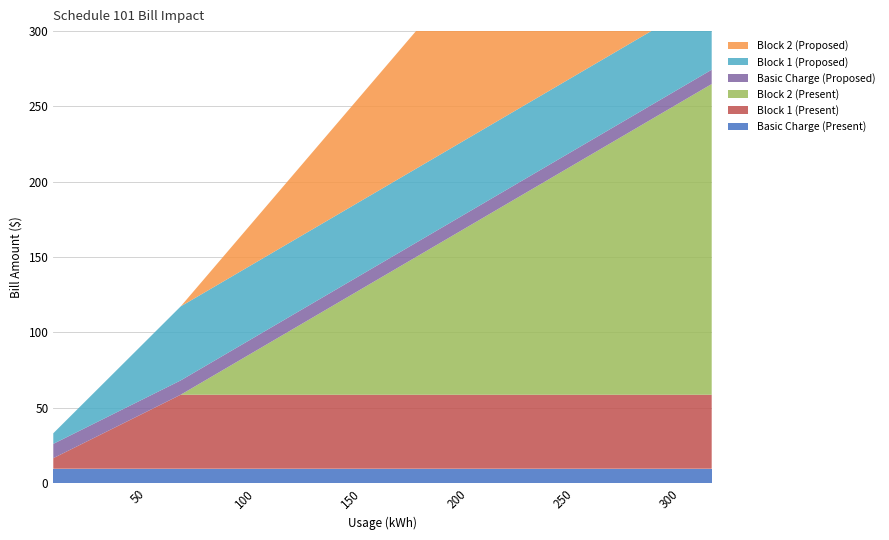

Reading left to right, extract all data points from this chart.

Basic Charge (Present): 9.5	9.5	9.5	9.5	9.5	9.5	9.5	9.5	9.5	9.5	9.5	9.5	9.5	9.5	9.5	9.5	9.5	9.5	9.5	9.5	9.5	9.5	9.5	9.5	9.5	9.5	9.5	9.5	9.5	9.5	9.5	9.5
Block 1 (Present): 7.0	14.0	21.1	28.1	35.1	42.1	49.1	49.1	49.1	49.1	49.1	49.1	49.1	49.1	49.1	49.1	49.1	49.1	49.1	49.1	49.1	49.1	49.1	49.1	49.1	49.1	49.1	49.1	49.1	49.1	49.1	49.1
Block 2 (Present): 0.0	0.0	0.0	0.0	0.0	0.0	0.0	8.2	16.5	24.7	33.0	41.2	49.5	57.7	66.0	74.2	82.5	90.7	99.0	107.2	115.5	123.7	132.0	140.2	148.5	156.7	165.0	173.2	181.5	189.7	198.0	206.2
Basic Charge (Proposed): 9.5	9.5	9.5	9.5	9.5	9.5	9.5	9.5	9.5	9.5	9.5	9.5	9.5	9.5	9.5	9.5	9.5	9.5	9.5	9.5	9.5	9.5	9.5	9.5	9.5	9.5	9.5	9.5	9.5	9.5	9.5	9.5
Block 1 (Proposed): 7.0	14.0	21.1	28.1	35.1	42.1	49.1	49.1	49.1	49.1	49.1	49.1	49.1	49.1	49.1	49.1	49.1	49.1	49.1	49.1	49.1	49.1	49.1	49.1	49.1	49.1	49.1	49.1	49.1	49.1	49.1	49.1
Block 2 (Proposed): 0.0	0.0	0.0	0.0	0.0	0.0	0.0	8.2	16.5	24.7	33.0	41.2	49.5	57.7	66.0	74.2	82.5	90.7	99.0	107.2	115.5	123.7	132.0	140.2	148.5	156.7	165.0	173.2	181.5	189.7	198.0	206.2